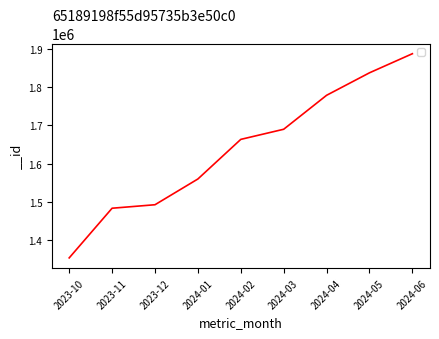

Which has a higher value, 2024-03 or 2023-10?

2024-03